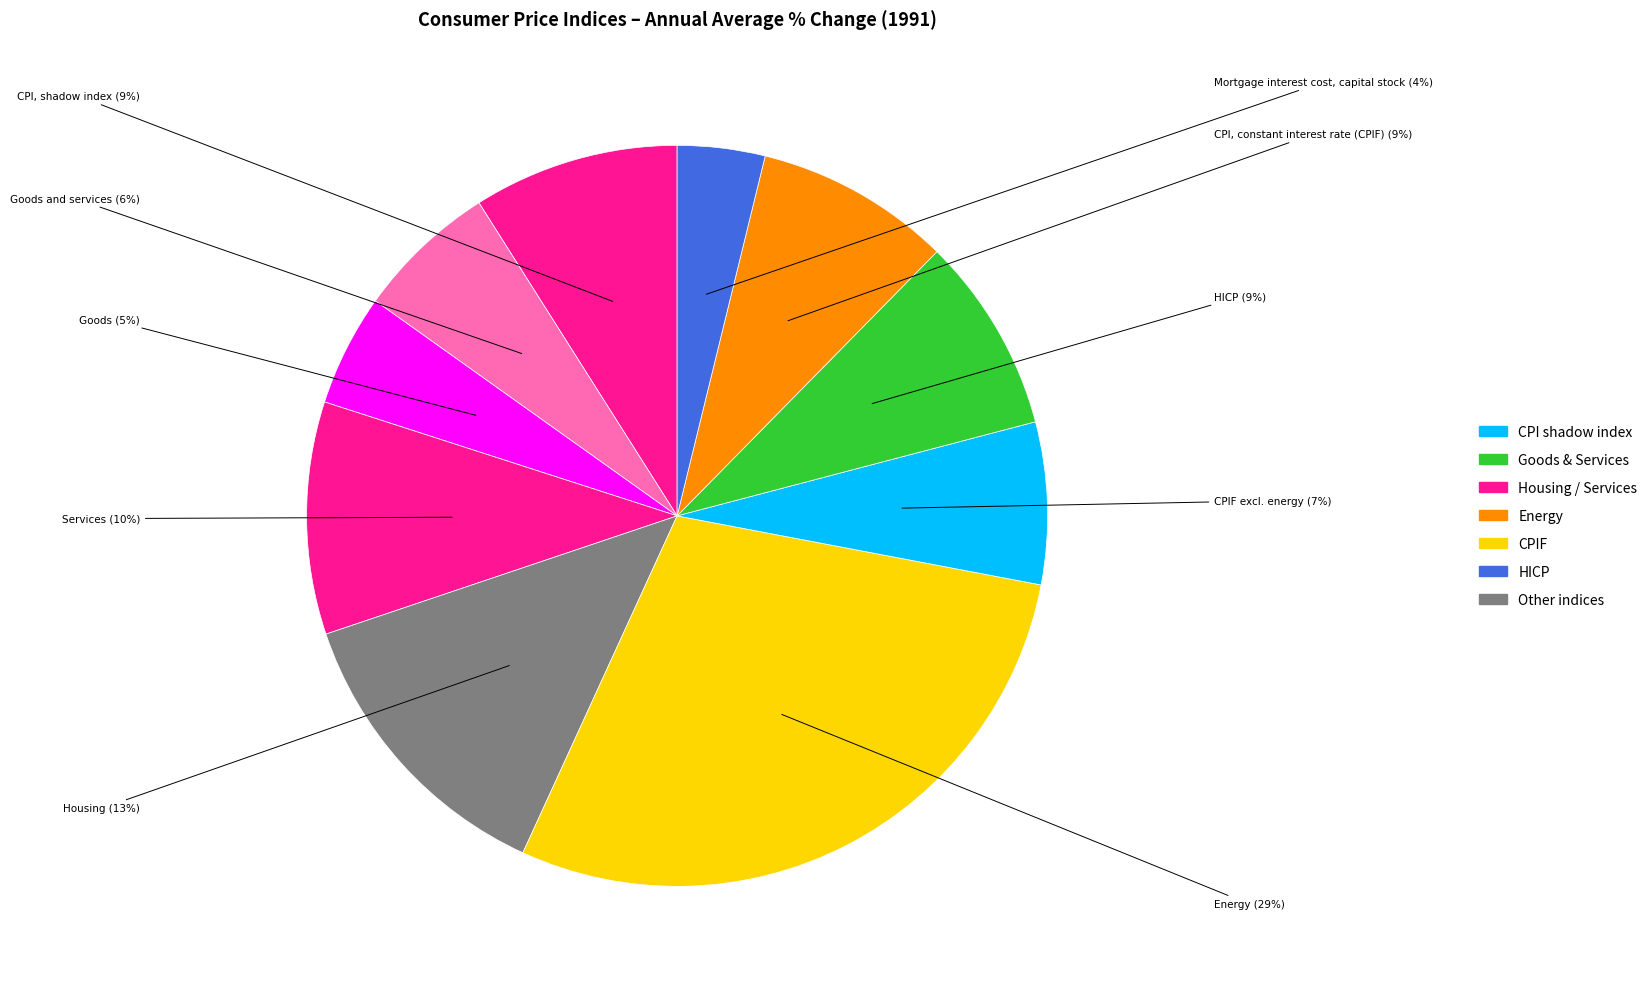

Count the number of slices in the pie.

10